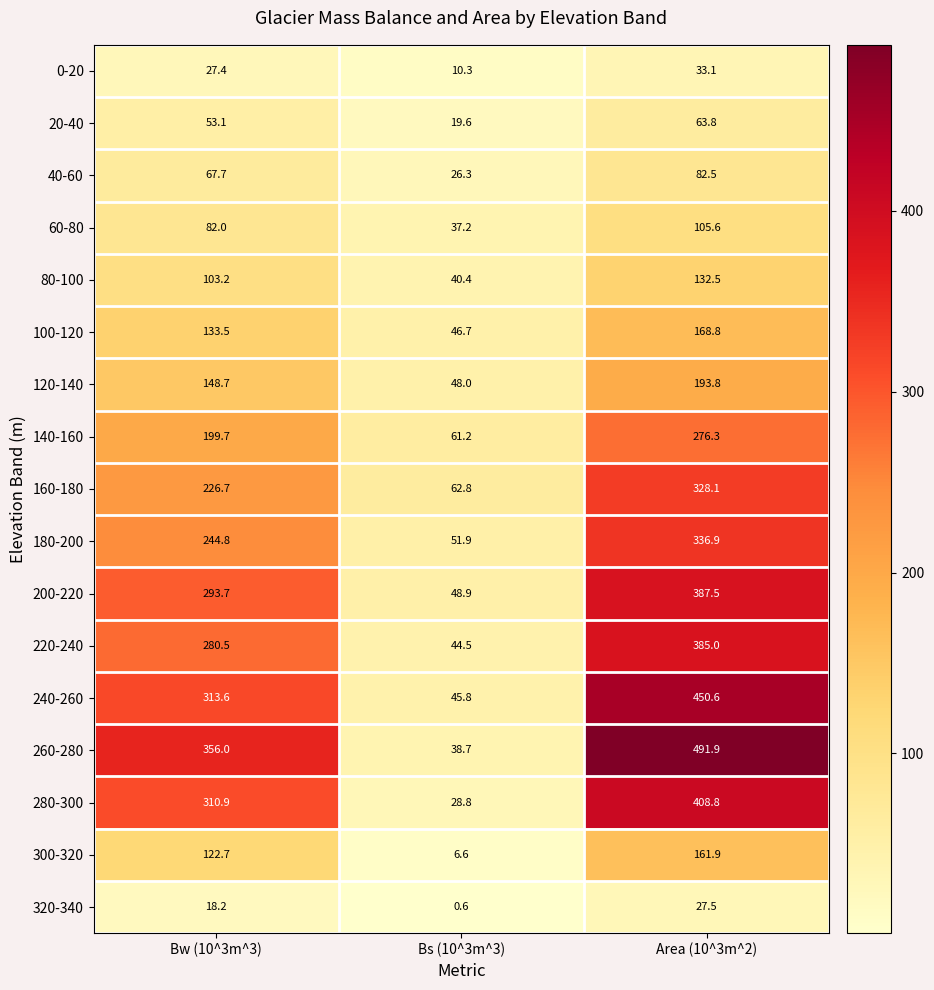

How many series are shown in this chart?

17